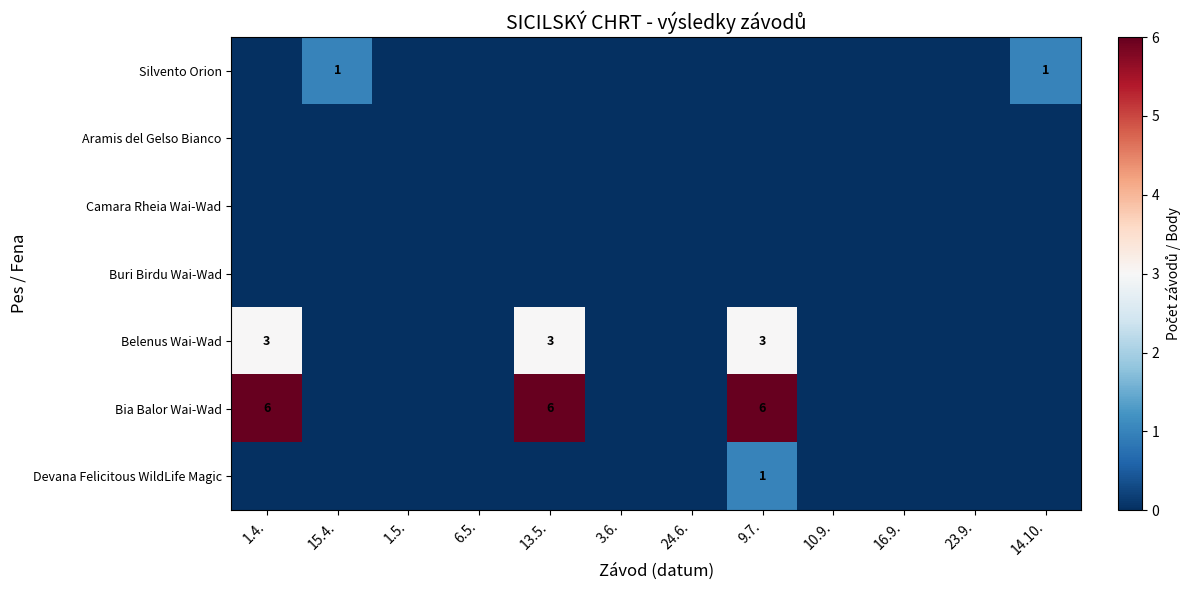

True or false: Bia Balor Wai-Wad has a value of 6 at 9.7..

True